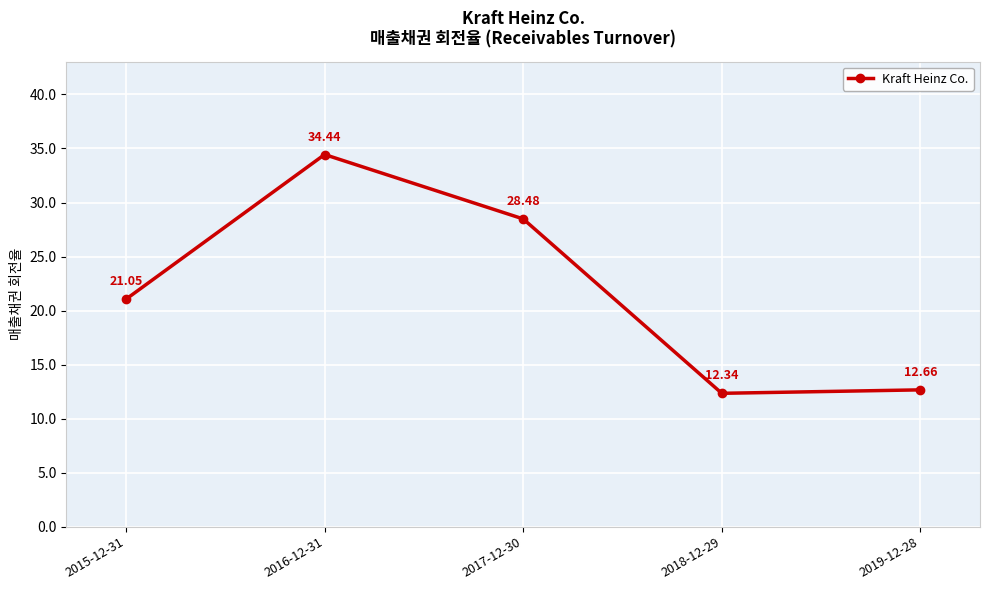

Reading left to right, extract all data points from this chart.

2015-12-31=21.1	2016-12-31=34.4	2017-12-30=28.5	2018-12-29=12.3	2019-12-28=12.7